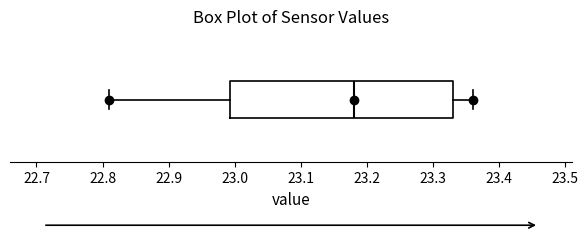

Read this box plot against the x-axis: the position of the median line, the range covered by the box, and the ends of both whiskers. The values are not printed on the chart, so give them approximately, as read against the axis.

median 23.18, box 22.99 to 23.33, whiskers 22.81 to 23.36